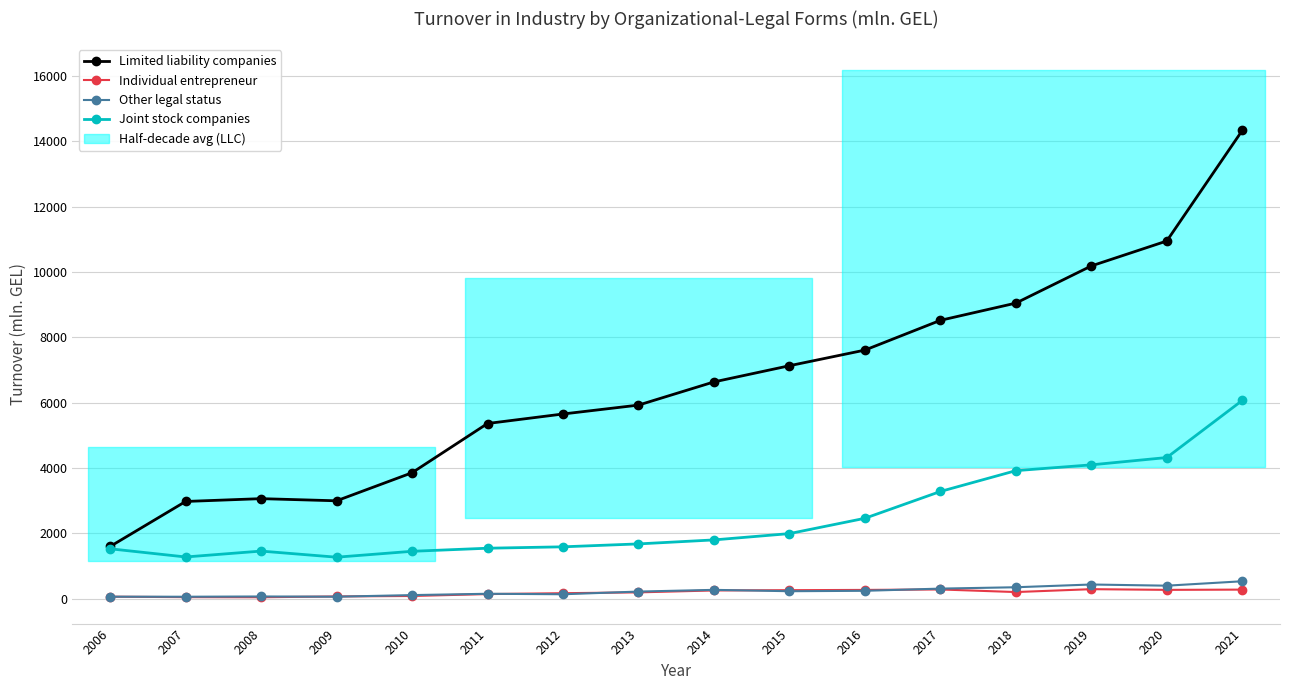

What is the difference between the maximum and minimum values in the Individual entrepreneur series?

247.6